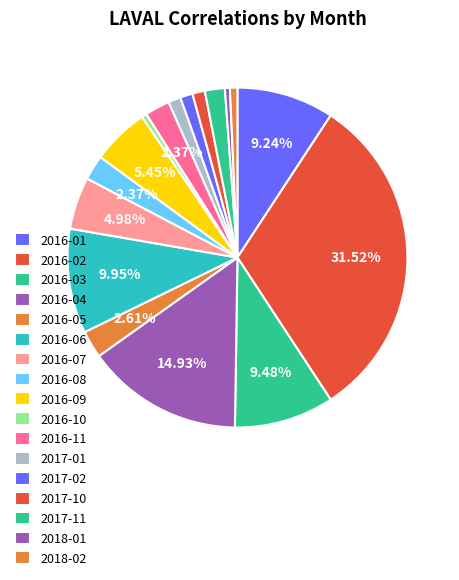

What is the largest slice in the pie chart?

2016-02